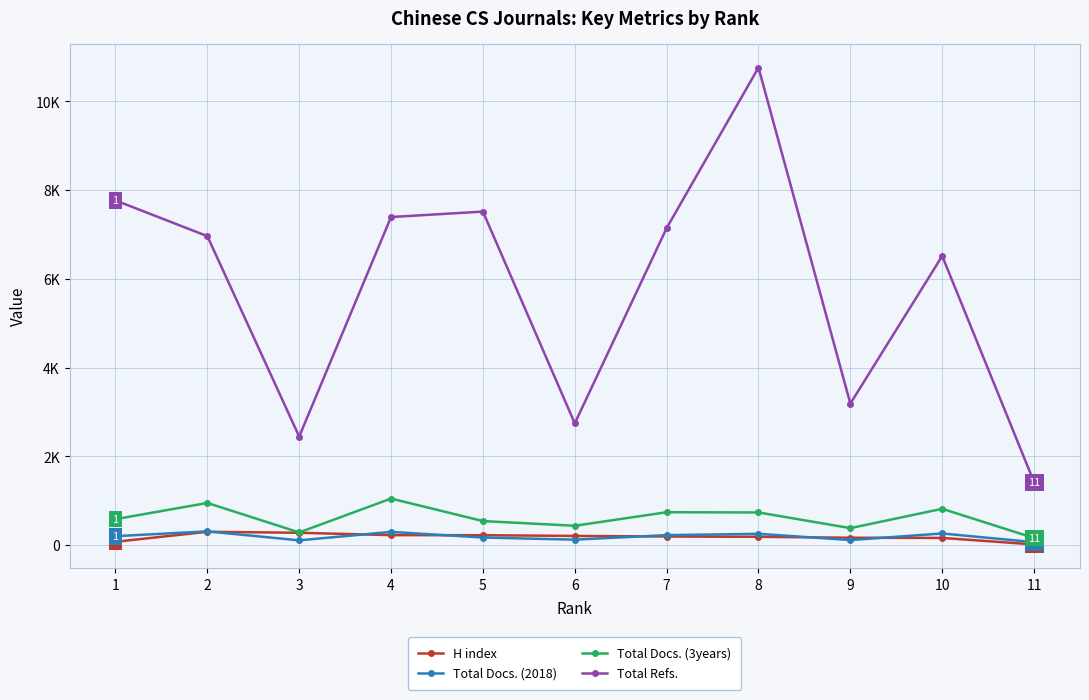

At which label does H index first exceed 193?

2